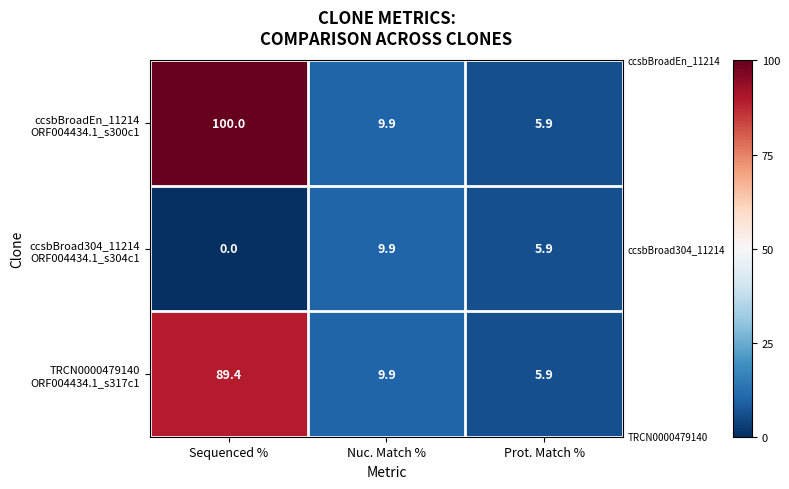

What is the difference between the highest and lowest values at Sequenced %?

100.0